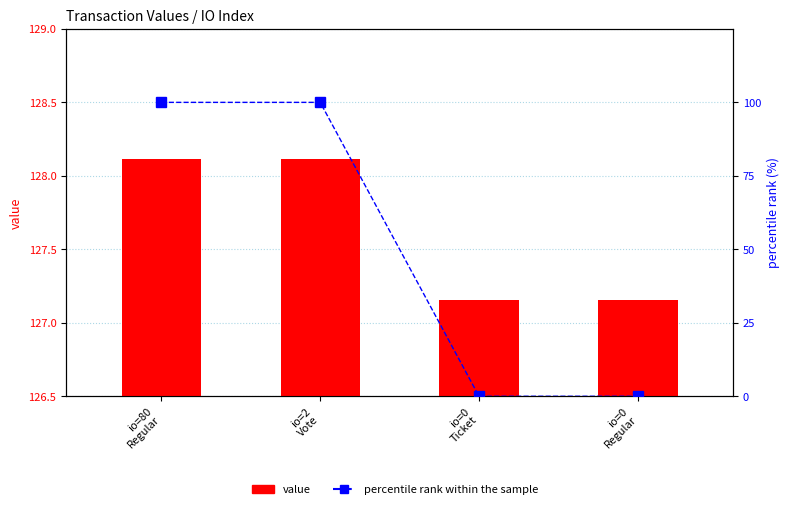

What position from the right is io=0
Ticket?

2